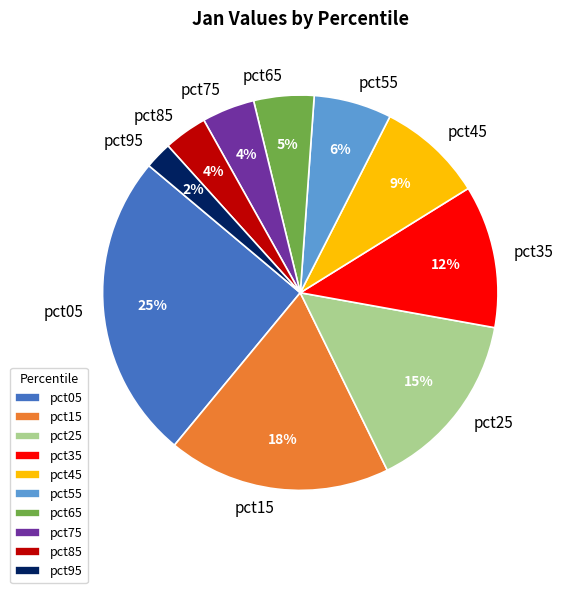

Is pct05 the majority of the pie?

No